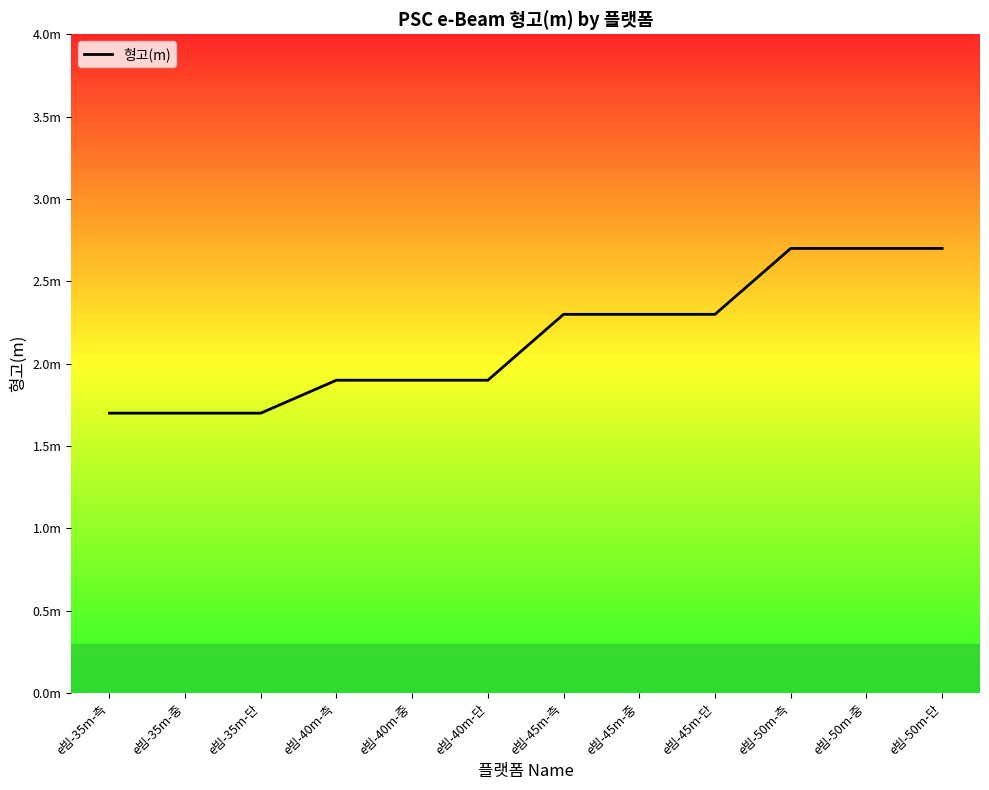

Does the chart have visible grid lines?

No